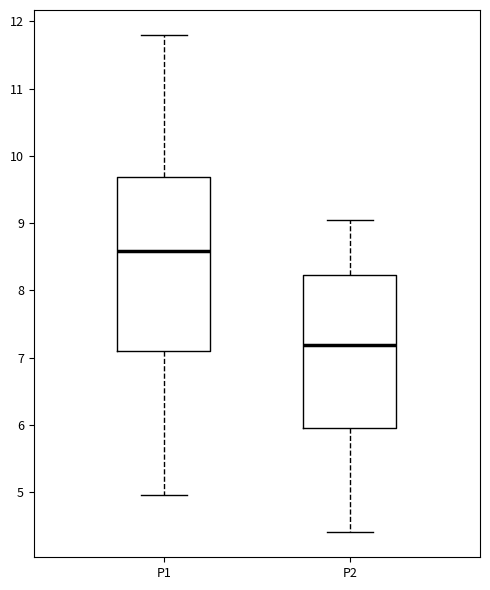

Reading left to right, transcribe this box plot: for each box, give where its median line is, the range the box spans, and where its two whiskers end, as read against the y-axis. The values are not printed on the chart, so give them approximately, as read against the axis.

P1: median 8.6, box 7.1 to 9.7, whiskers 5.0 to 11.8
P2: median 7.2, box 5.9 to 8.2, whiskers 4.4 to 9.1